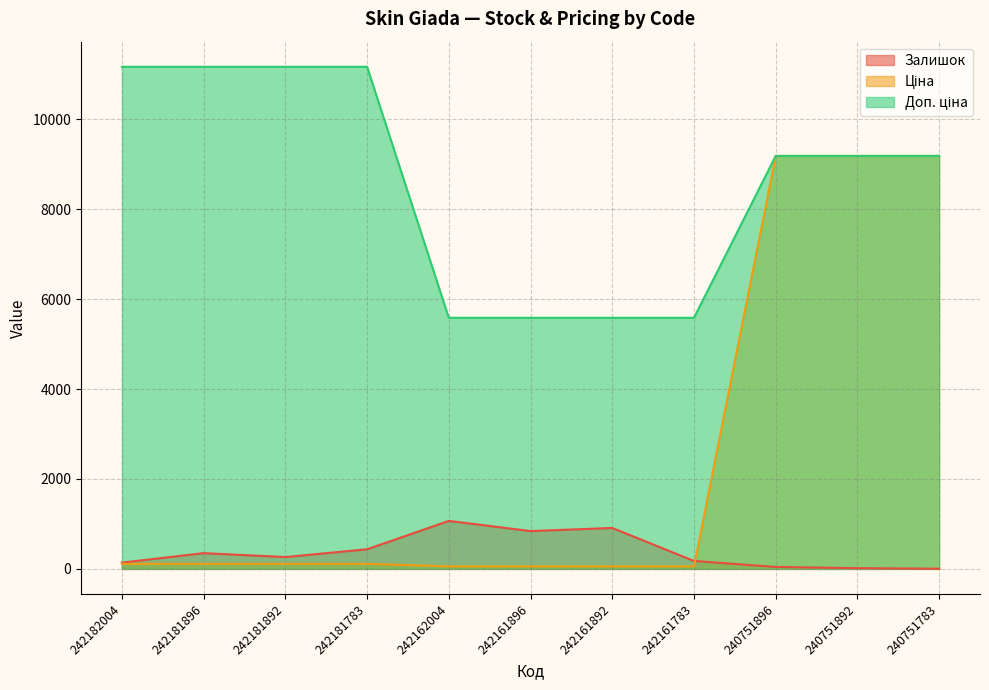

List the labels in order of Залишок value, largest first.

242162004, 242161892, 242161896, 242181783, 242181896, 242181892, 242161783, 242182004, 240751896, 240751892, 240751783